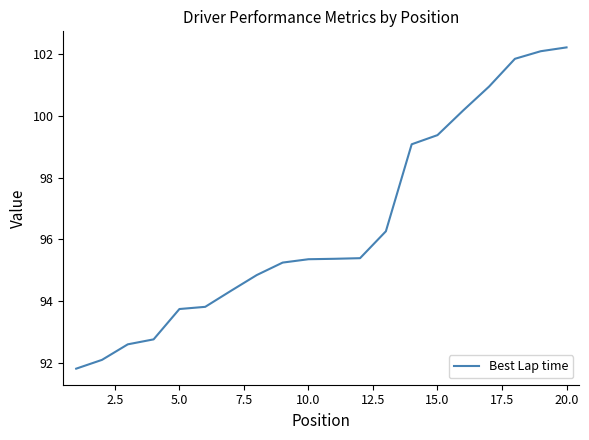

What is the greatest value displayed?

102.2